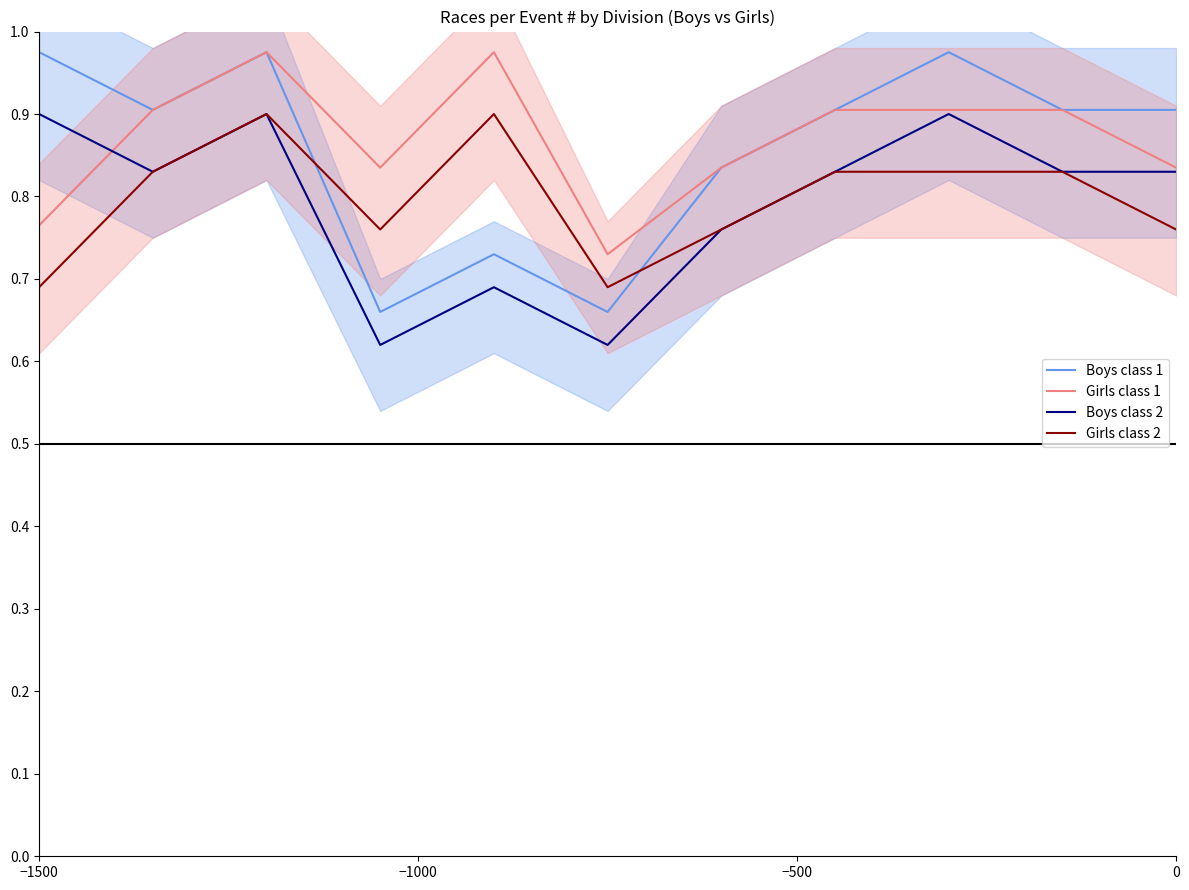

What is the highest value of the Girls class 2 series?

0.9